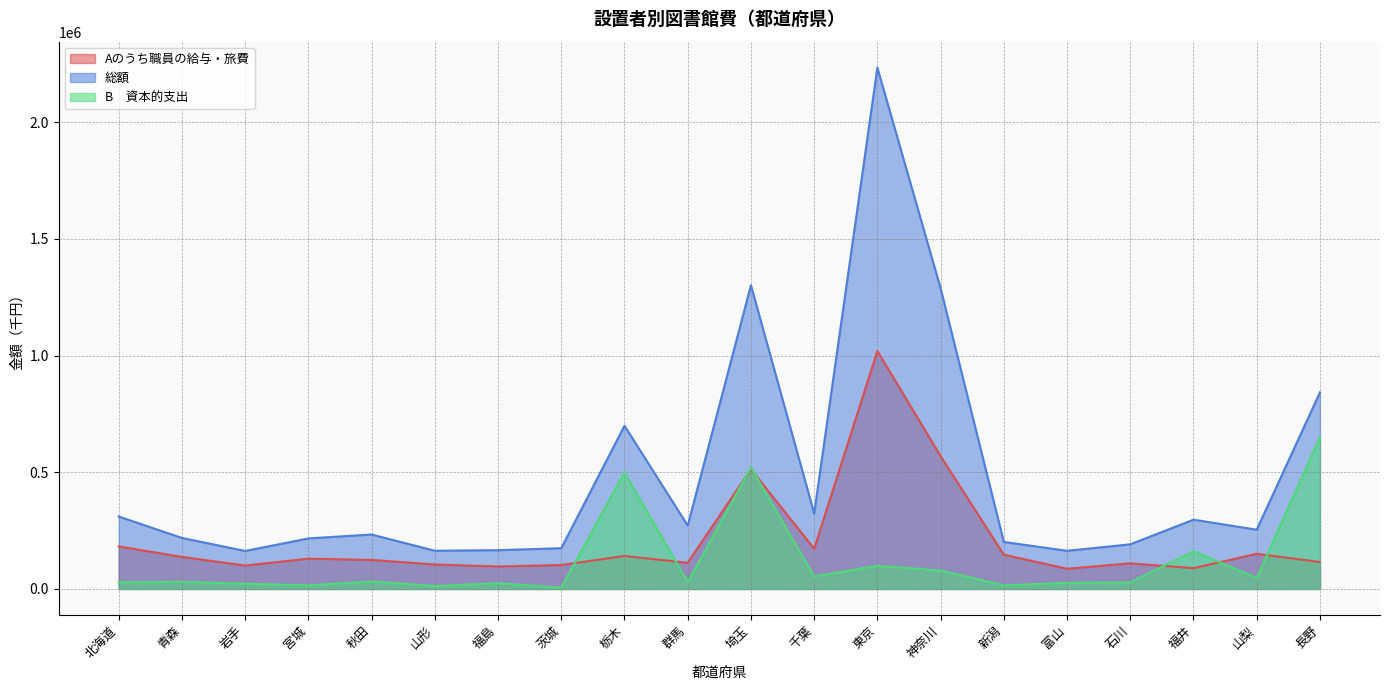

Reading left to right, list all the values displayed in this chart.

Aのうち職員の給与・旅費: 182287	137226	100296	129713	124295	104733	96232	102563	141341	111993	513062	172137	1019239	568705	146777	86497	109656	89007	150529	115418
総額: 310308	218524	162710	216477	233144	163720	166094	174624	699219	271511	1301029	323215	2232904	1287680	201529	163421	191194	296715	253822	842088
B　資本的支出: 28173	30594	22470	15280	32354	12335	24600	5842	498963	28940	520863	53702	99053	79081	15509	26089	28115	161407	47348	649885